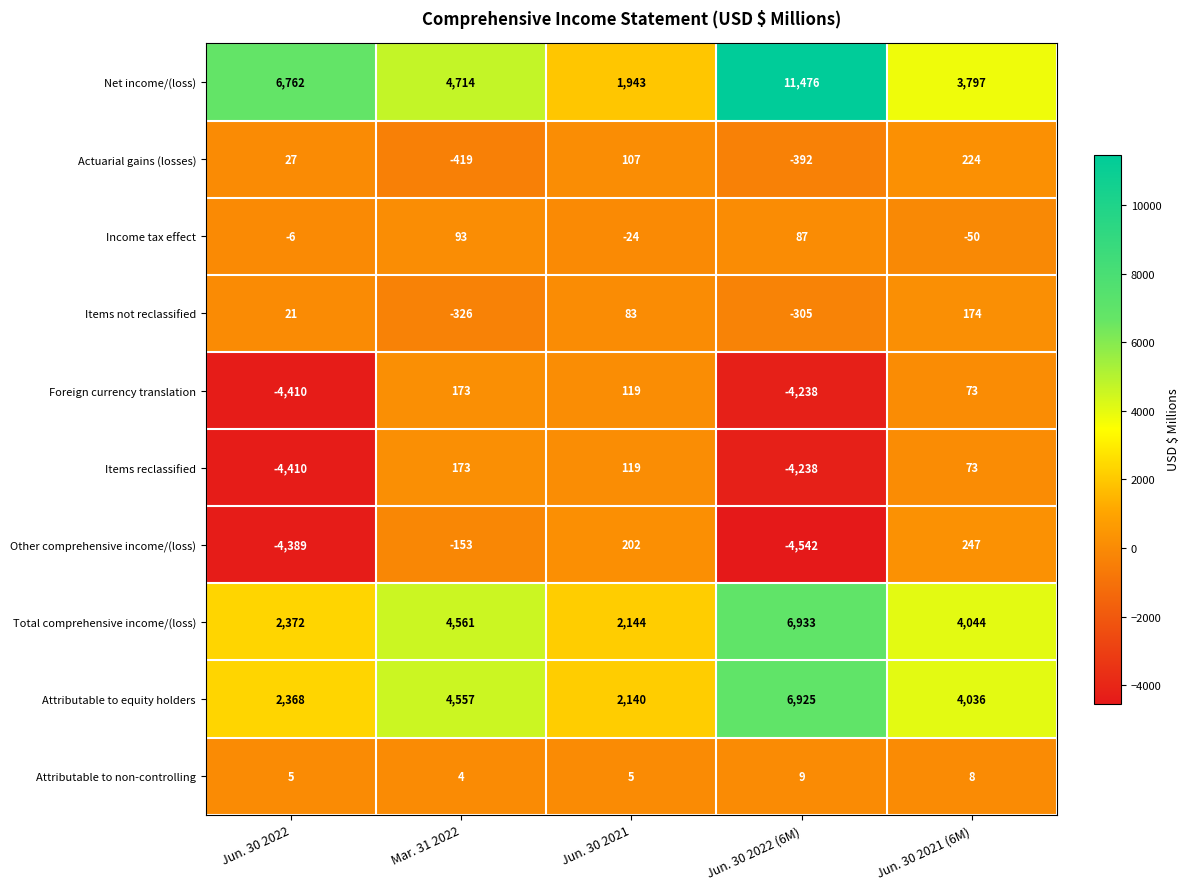

Which series has the largest total across all categories?

Net income/(loss)